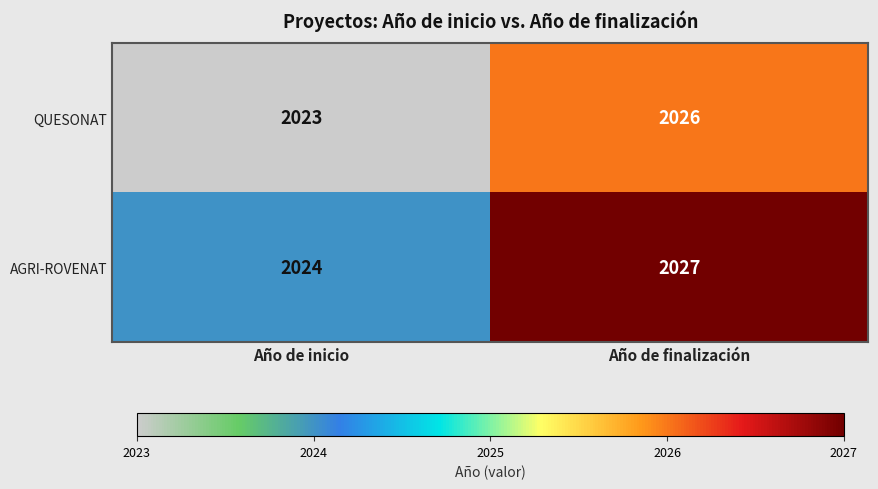

What is the difference between the maximum and minimum values in the AGRI-ROVENAT series?

3